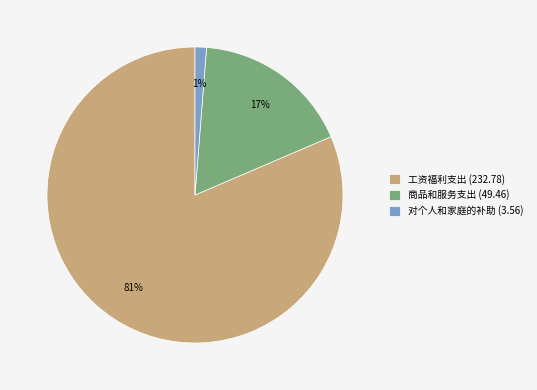

What is the smallest slice in the pie chart?

对个人和家庭的补助 (3.56)